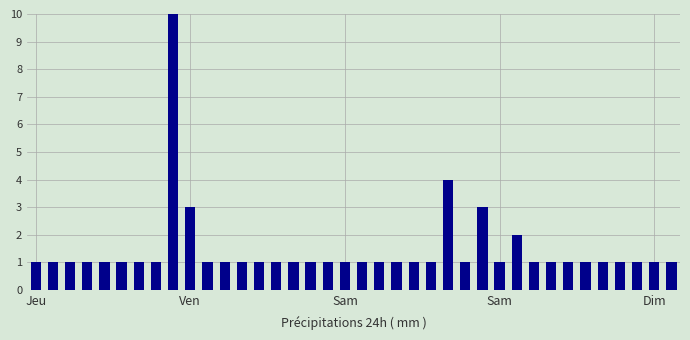

What is the value of the 17th bar from the left?

1